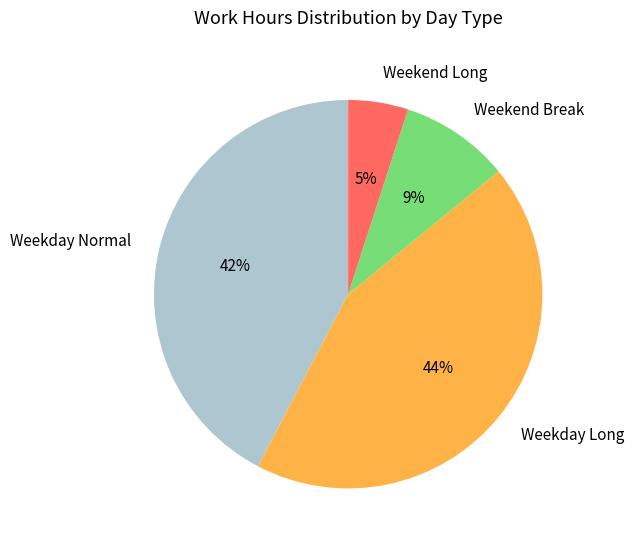

Count the number of slices in the pie.

4